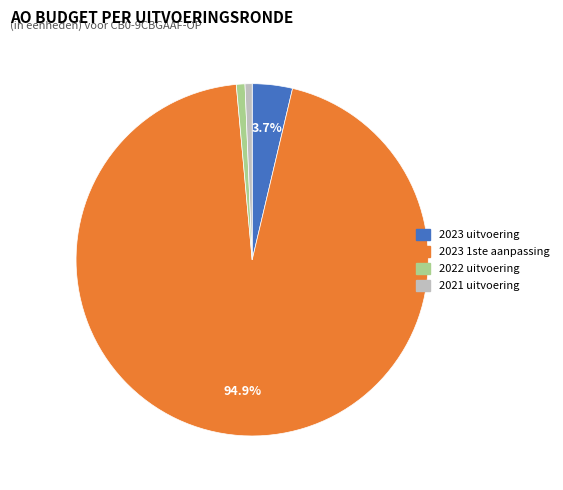

Combined, do 2022 uitvoering and 2023 uitvoering account for over 50%?

No